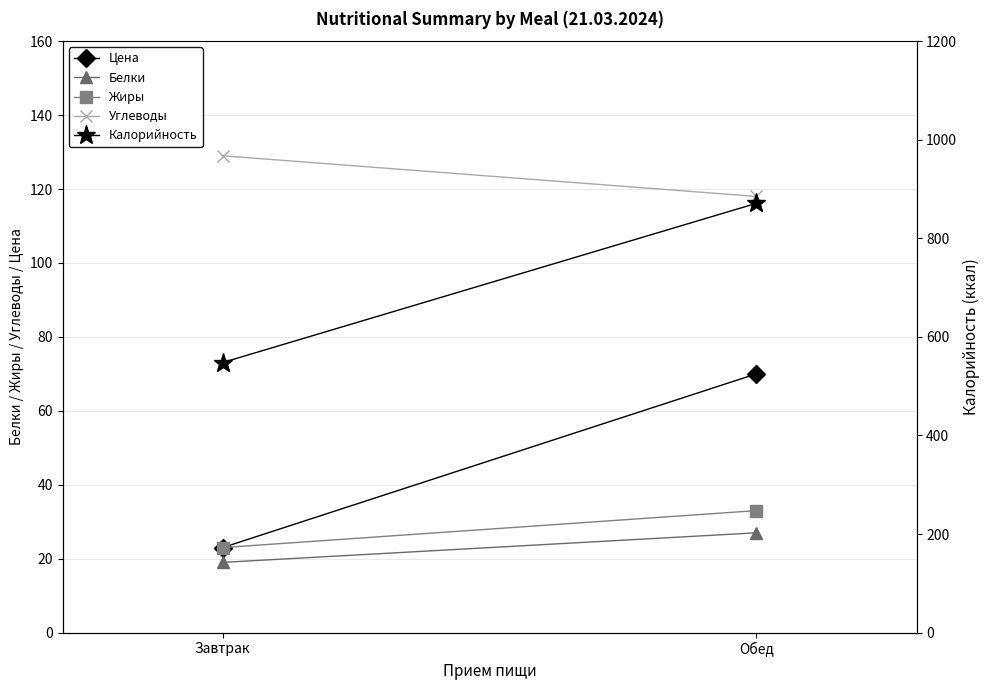

At which label does Цена reach its minimum?

Завтрак